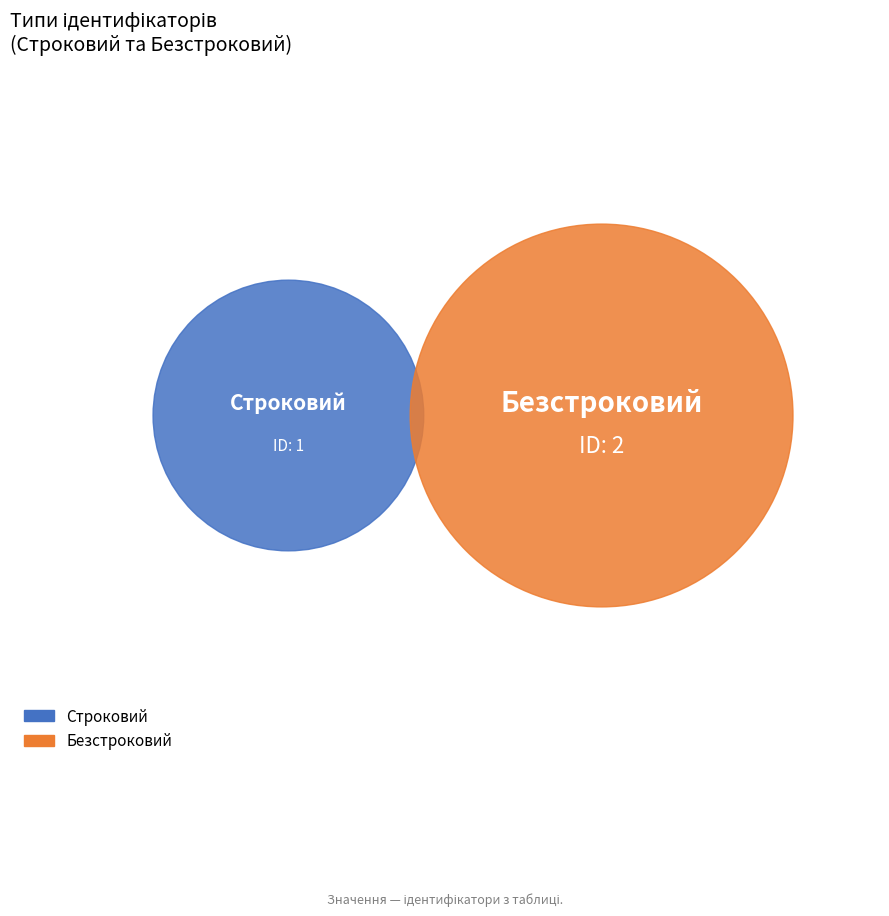

Which slice is the largest?

Безстроковий